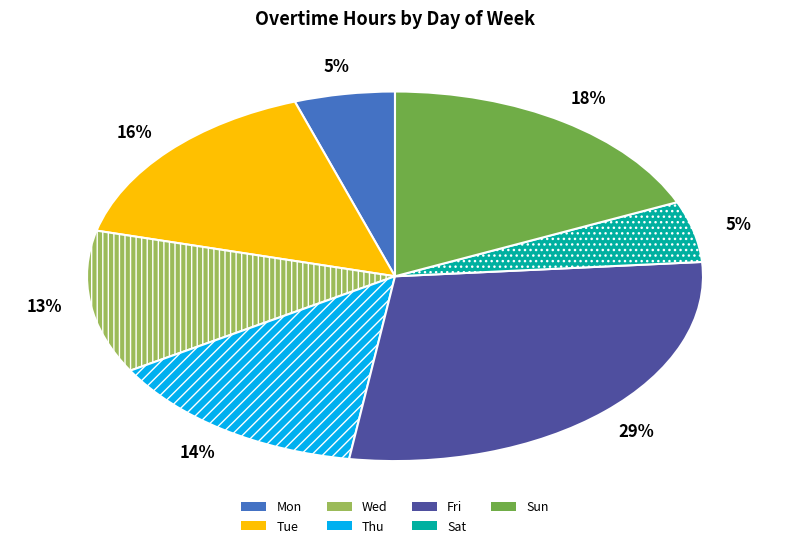

To the nearest percent, what is the combined percentage of Tue and Thu?

30%